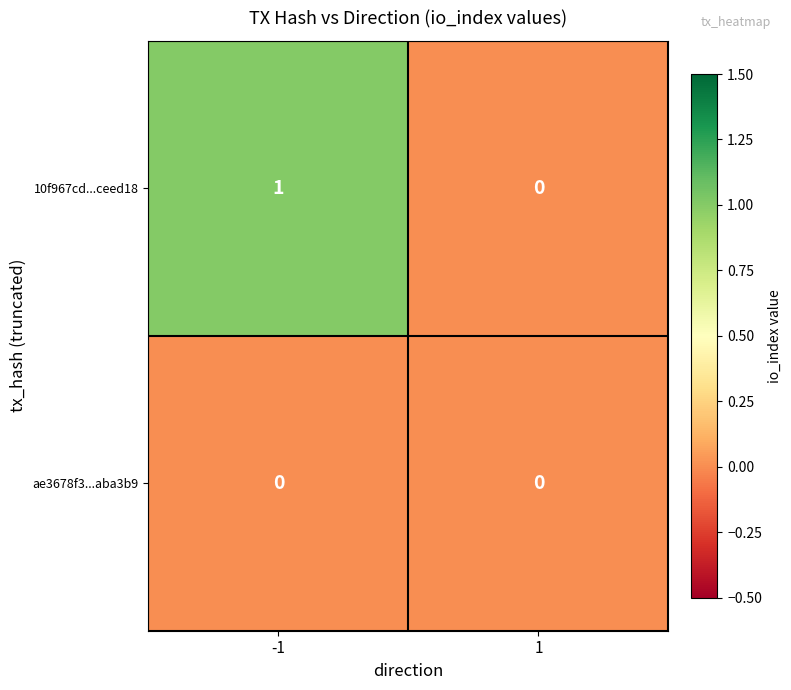

The ae3678f3...aba3b9 series shows 0 at 1. True or false?

True